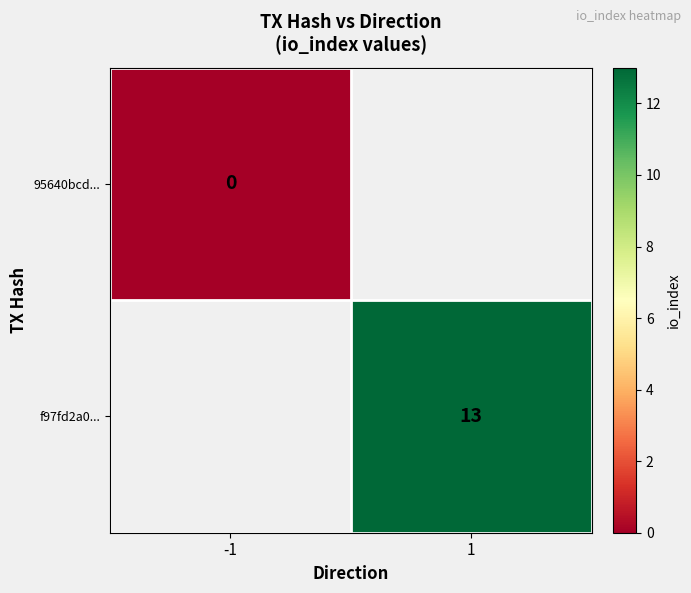

Is it true that f97fd2a0... equals 13 at 1?

True